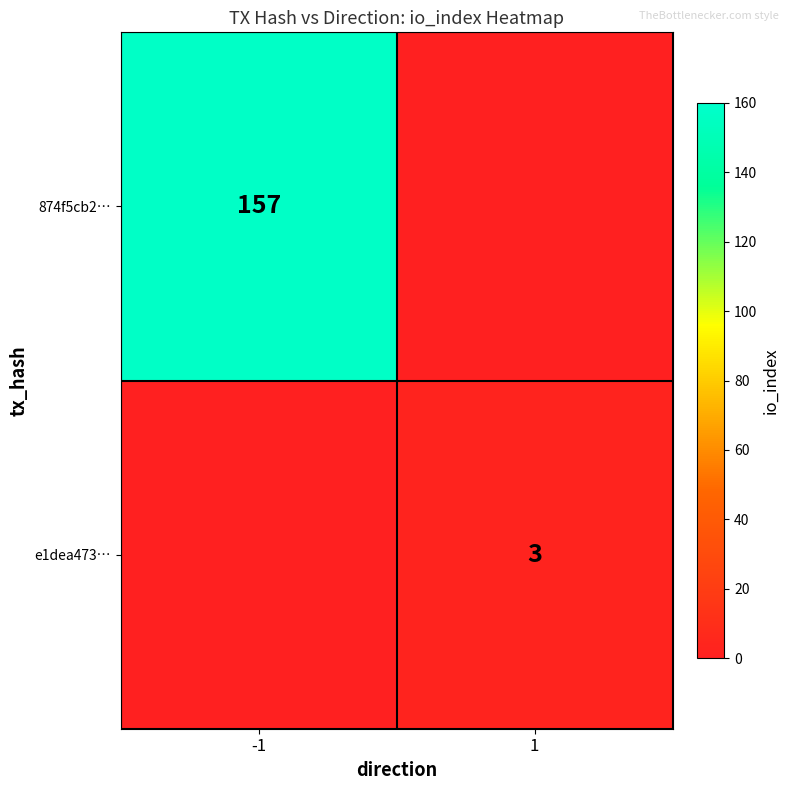

Is it true that e1dea473… equals 3 at 1?

True